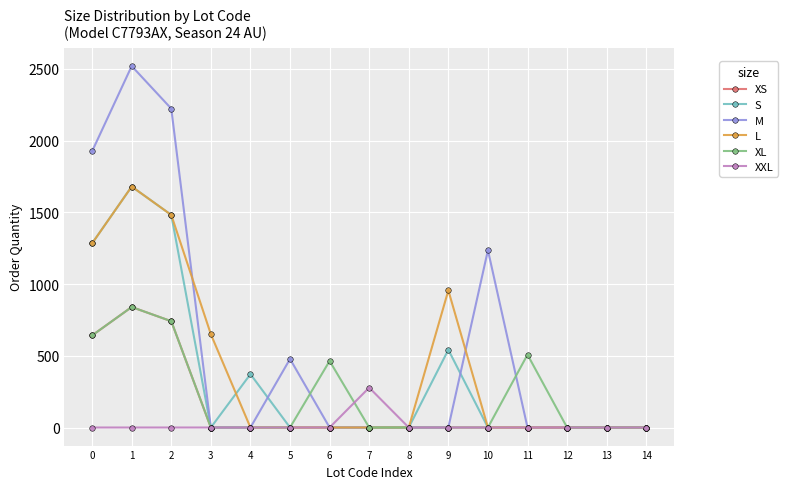

What are all the series names shown in the legend?

XS, S, M, L, XL, XXL